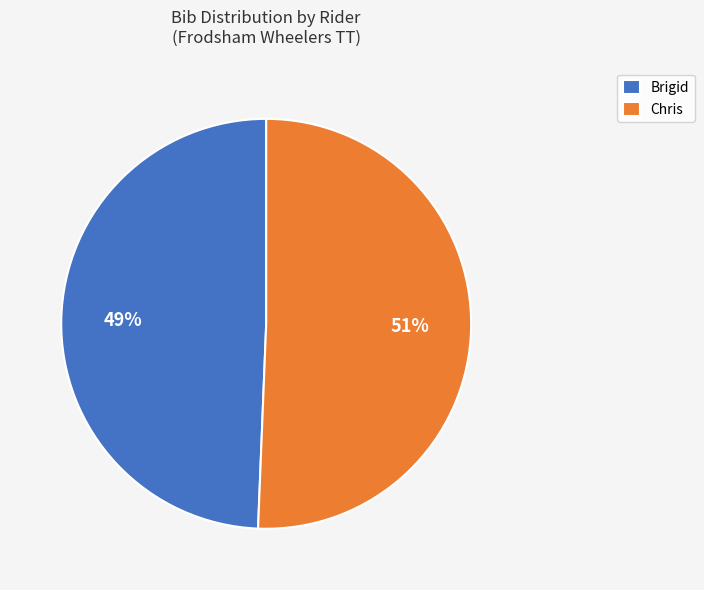

The Chris slice represents 58% of the pie. True or false?

False